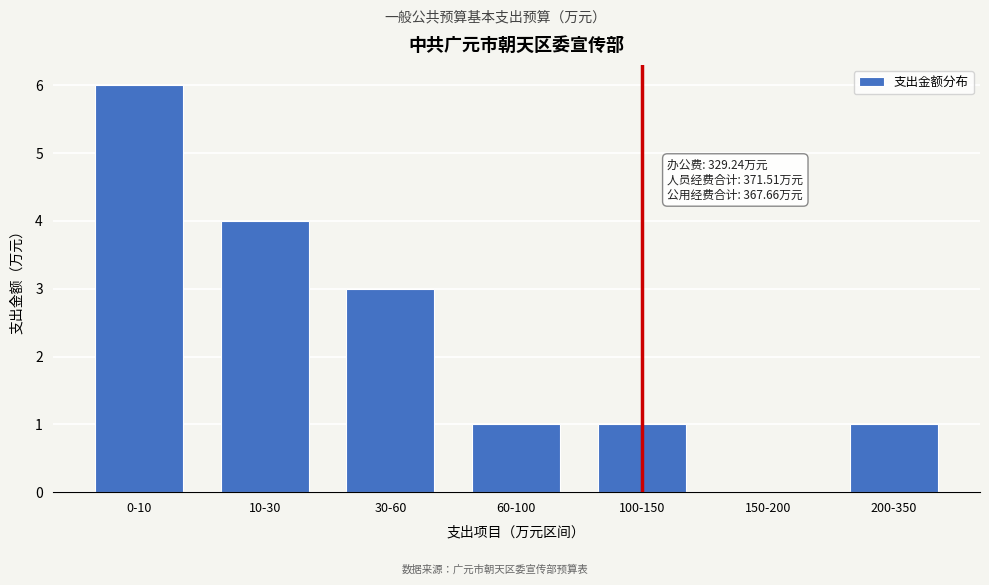

Reading left to right, transcribe all the data shown in this chart.

0-10=6	10-30=4	30-60=3	60-100=1	100-150=1	150-200=0	200-350=1